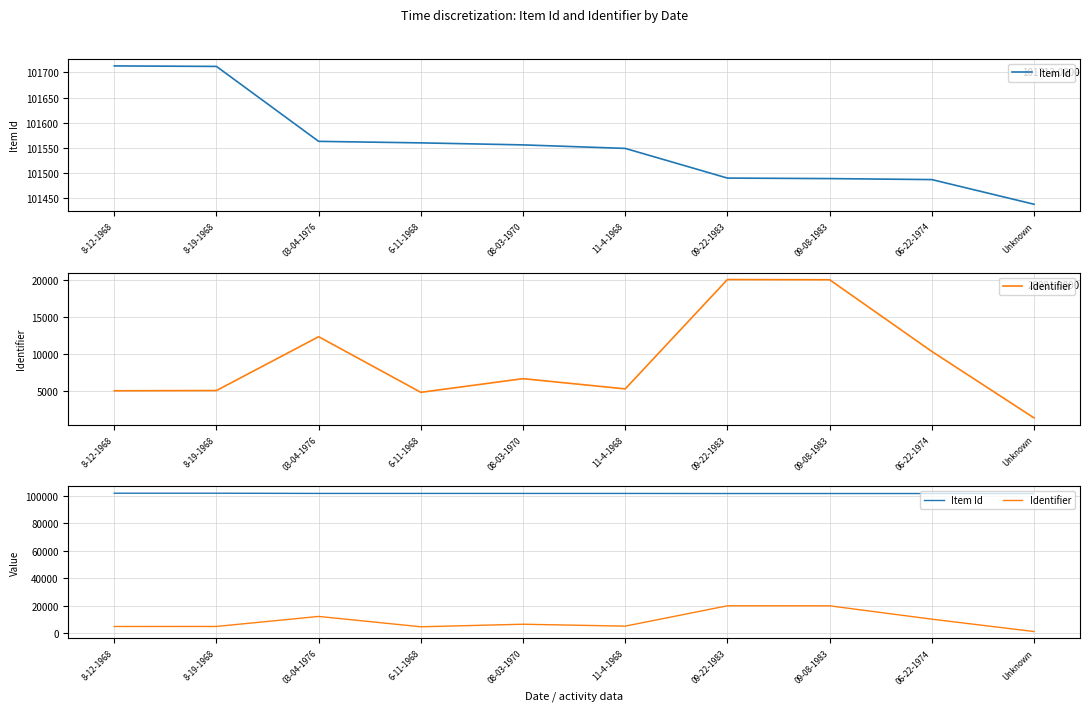

Count the number of categories in the chart.

10